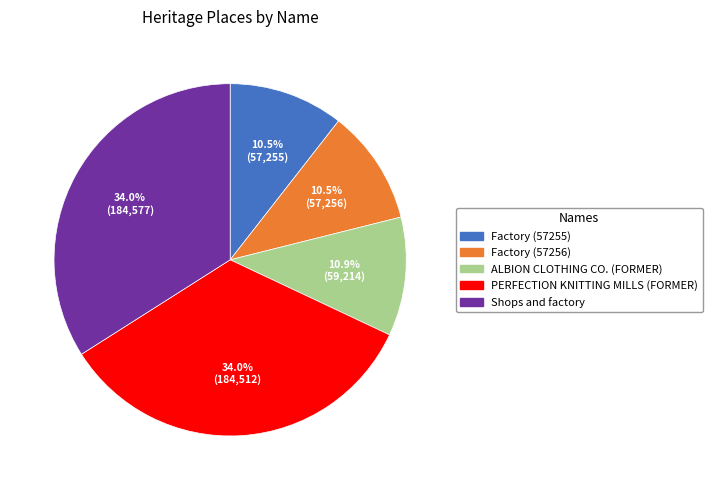

Combined, do ALBION CLOTHING CO. (FORMER) and PERFECTION KNITTING MILLS (FORMER) account for over 50%?

No